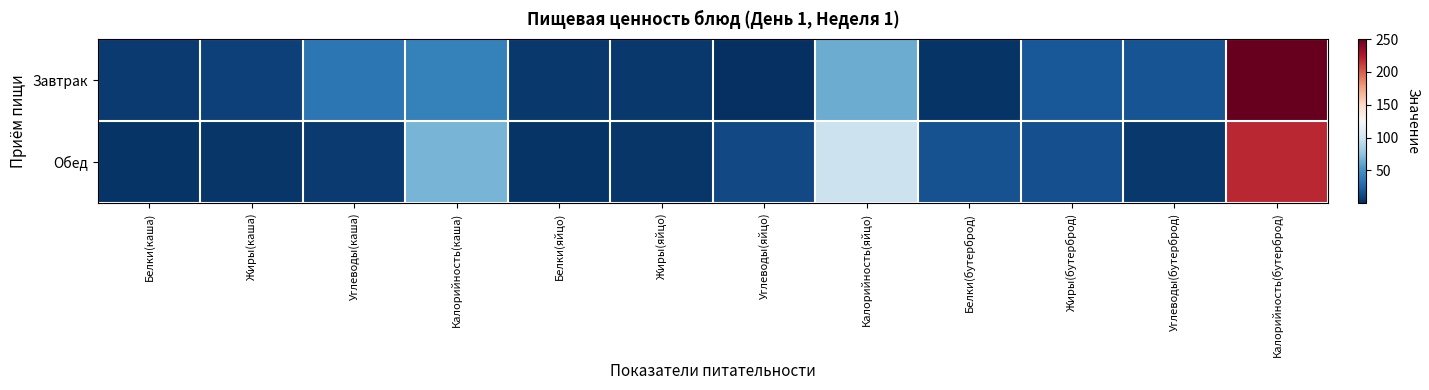

List the series in order of their peak value, lowest first.

Обед, Завтрак